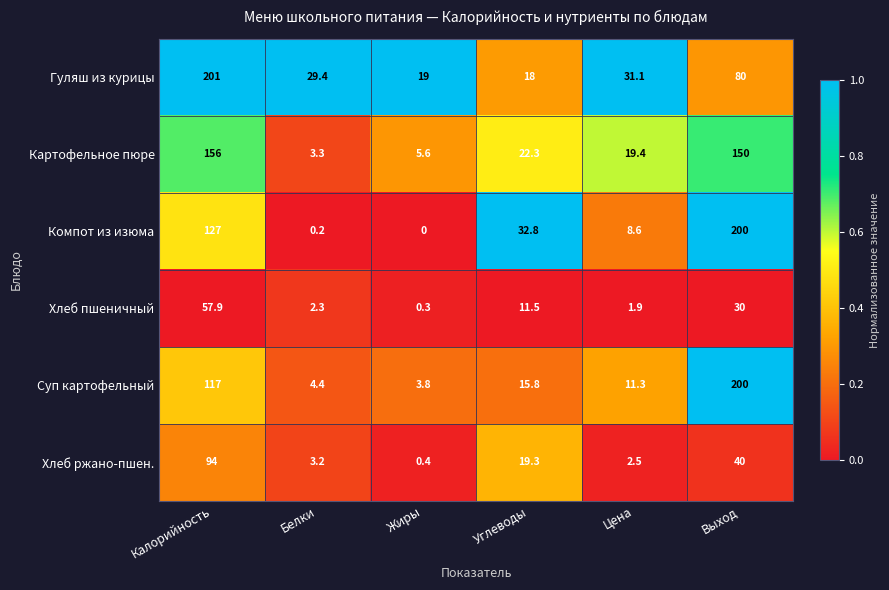

How many categories are shown in the chart?

6